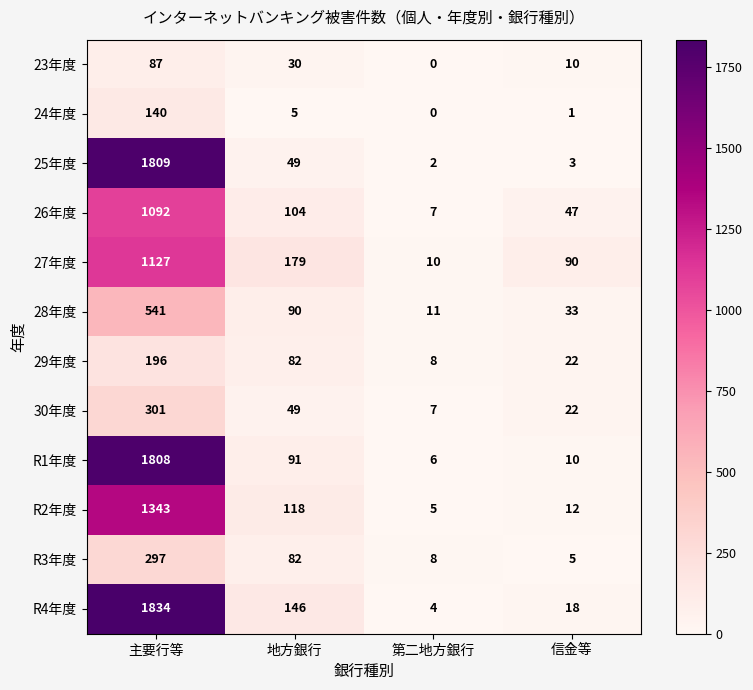

Count the number of categories in the chart.

4